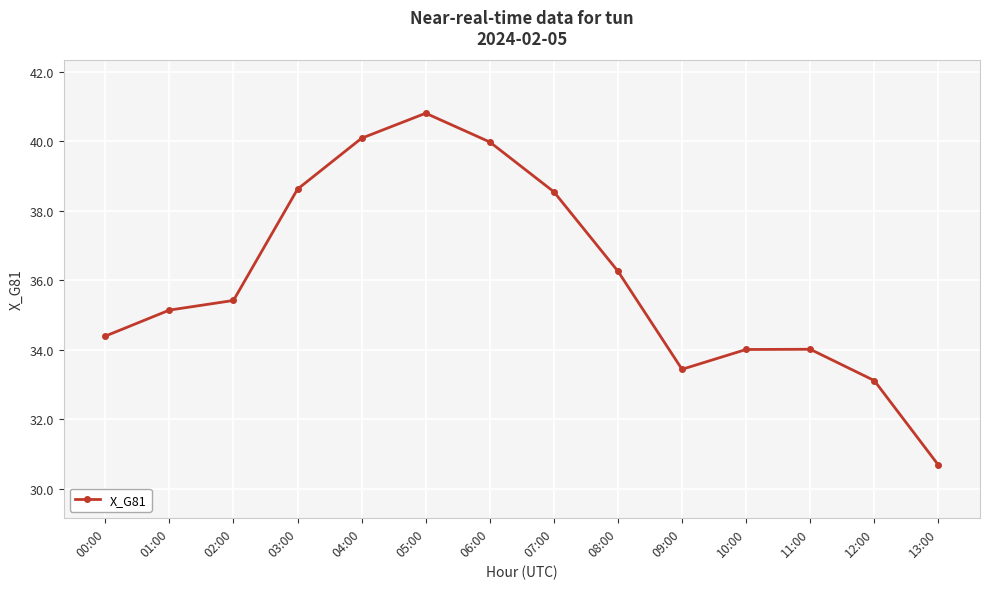

What is the approximate value at 09:00?

33.4